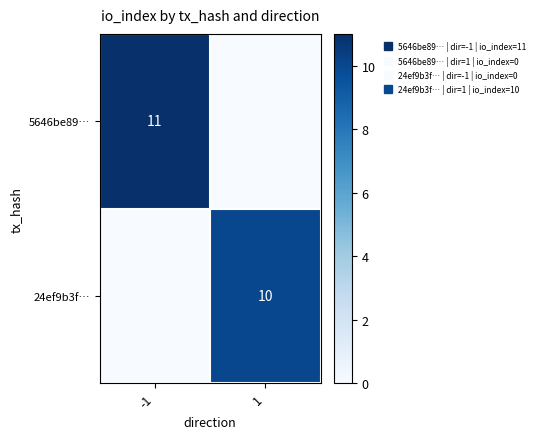

How many data points in 24ef9b3f… are less than 10?

1